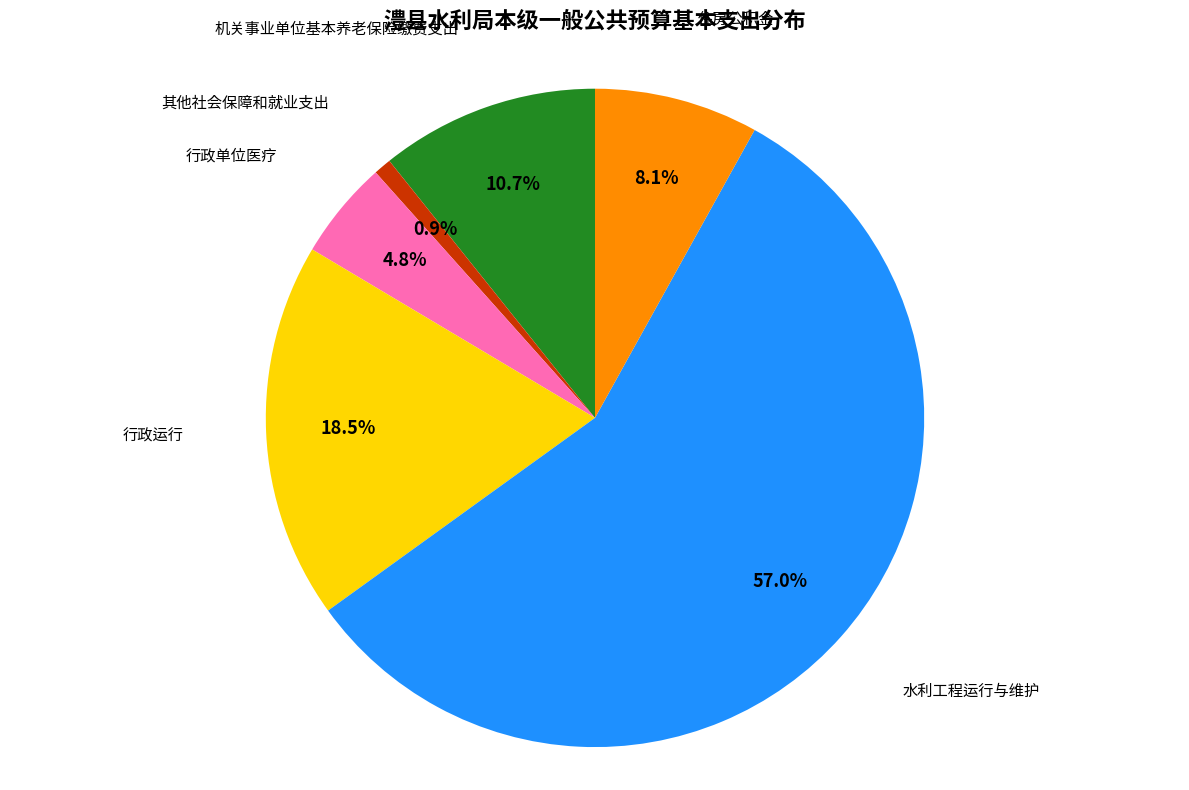

Is there any slice that represents more than half of the pie?

Yes